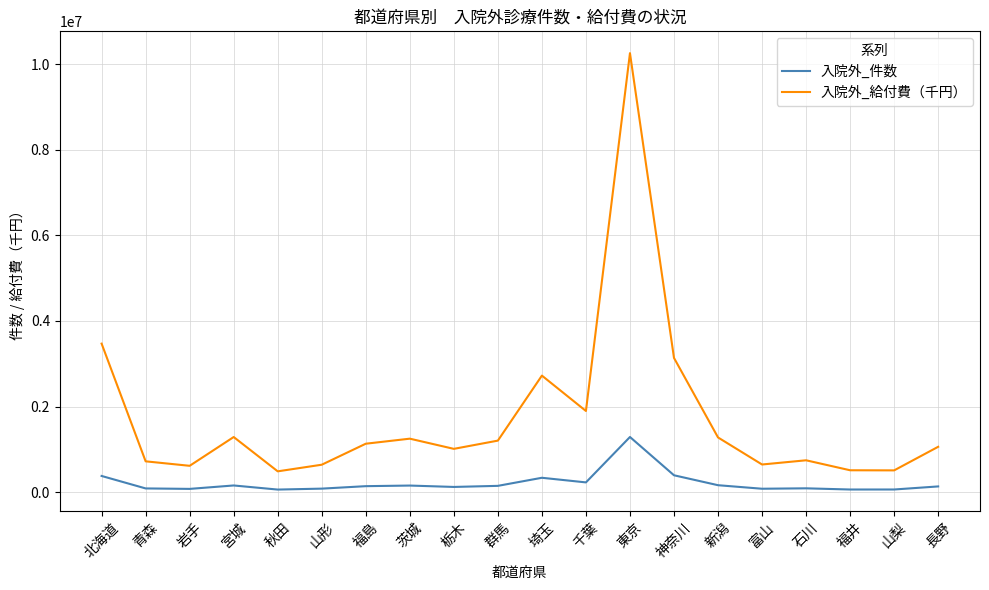

True or false: 入院外_給付費（千円） and 入院外_件数 cross at least once.

False